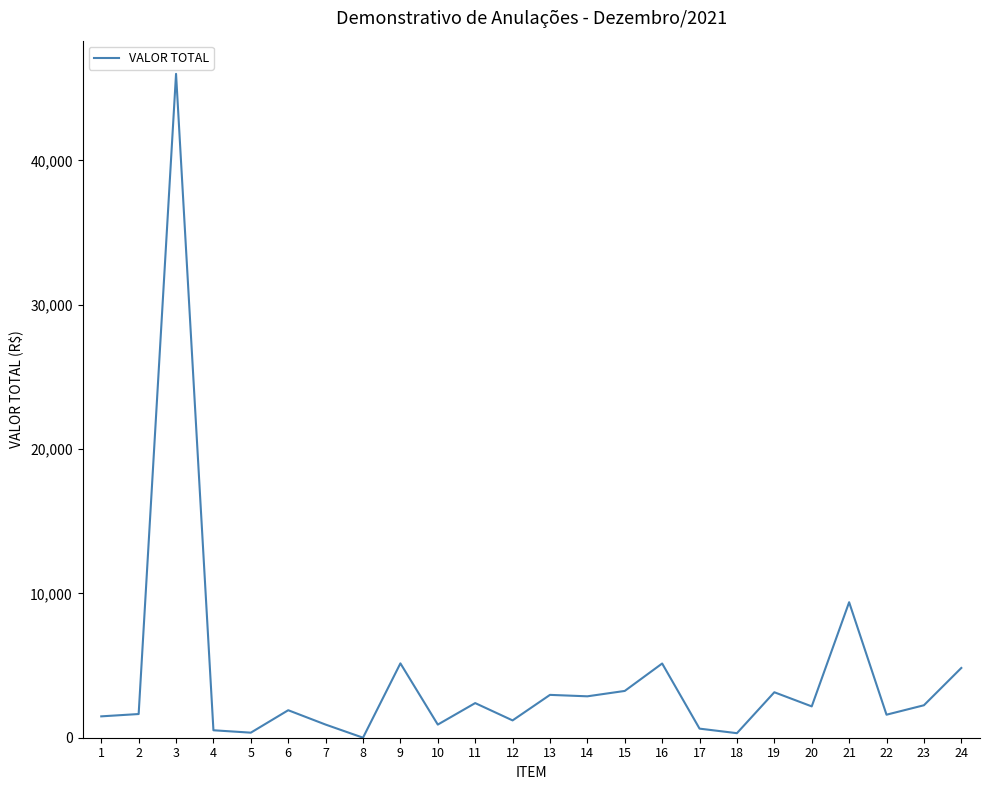

What is the sum of all values?

101025.6